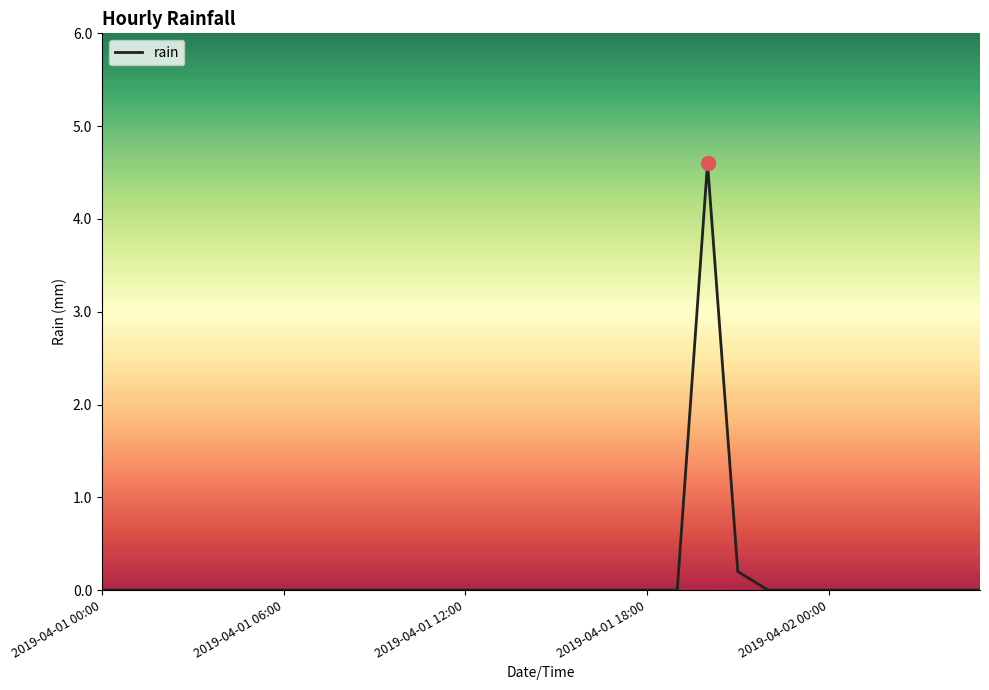

What is the difference between the maximum and minimum values?

4.6